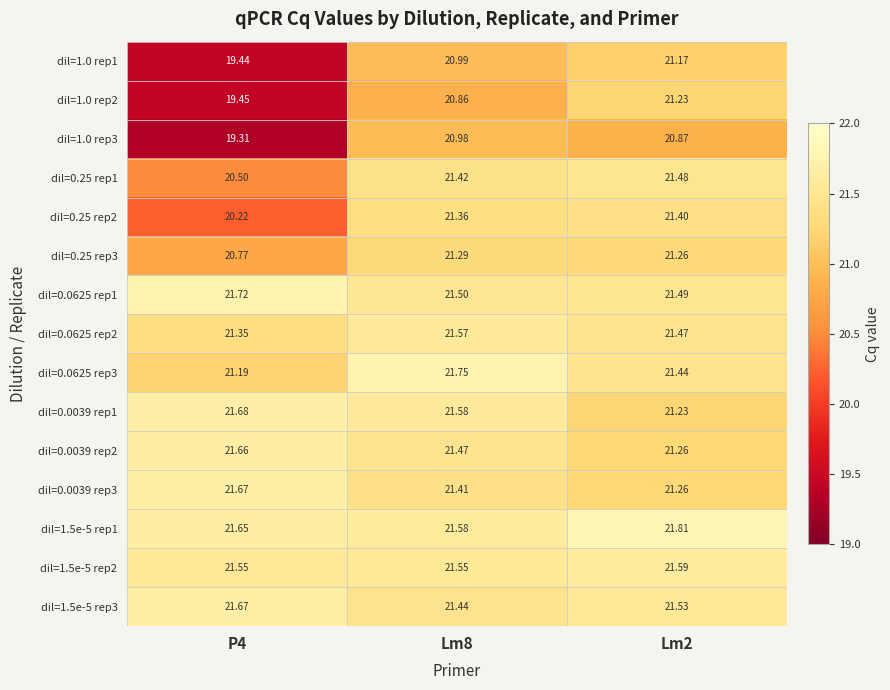

Is the value of dil=0.0039 rep3 at Lm2 greater than the value of dil=0.0625 rep3 at P4?

Yes